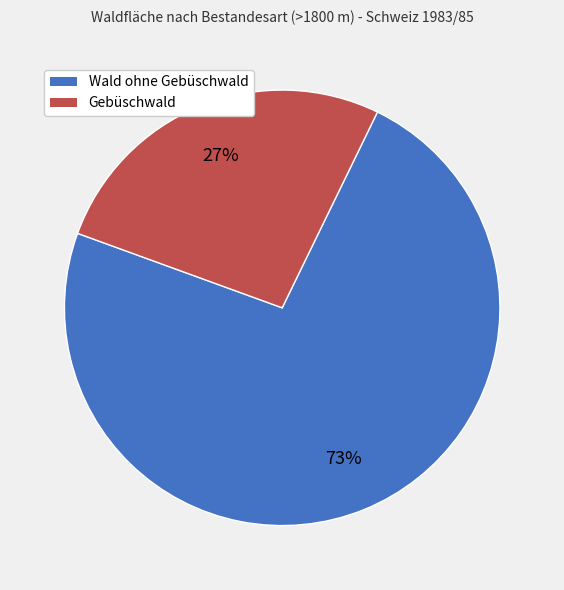

How many segments does this pie chart have?

2